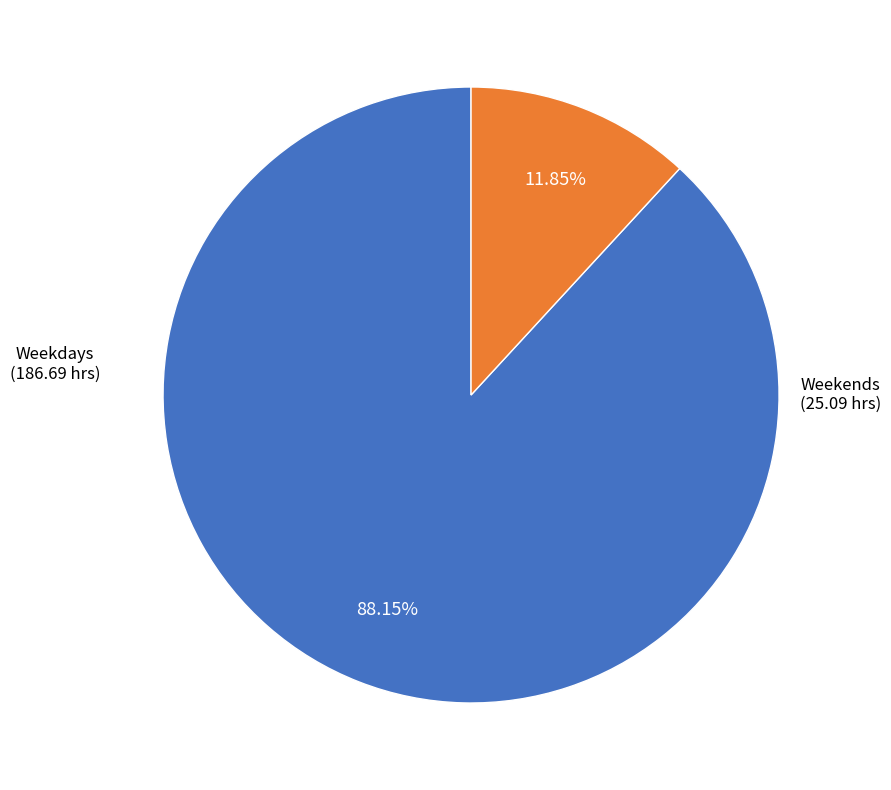

Rank the categories by value from highest to lowest.

Weekdays, Weekends